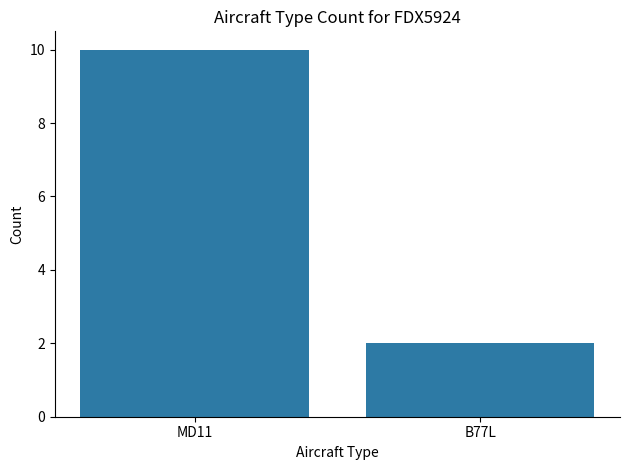

What is the sum of the values at B77L and MD11?

12